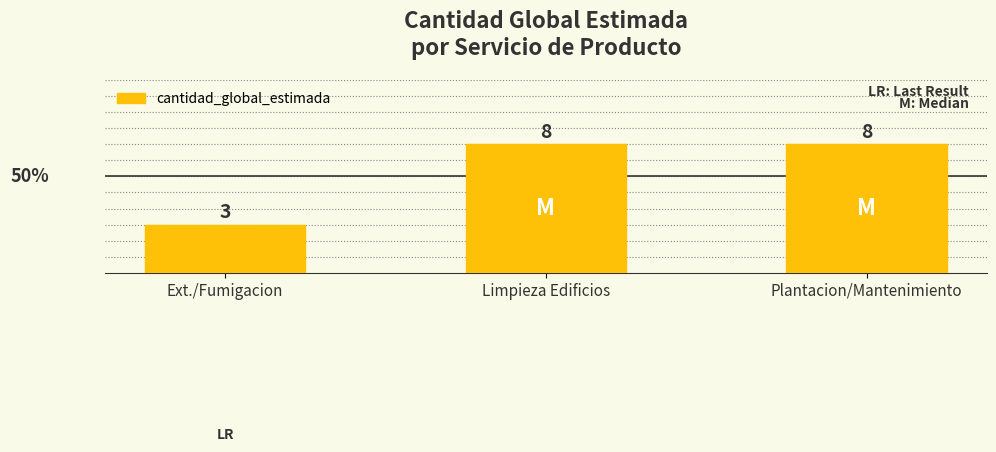

What is the approximate value at Limpieza Edificios?

8